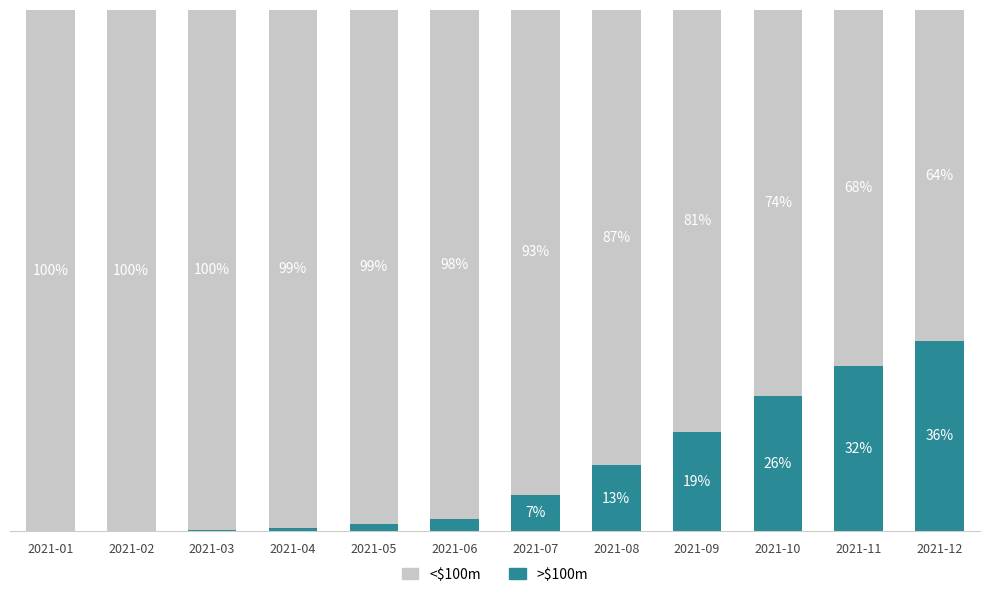

At which label does >$100m reach its peak?

2021-12